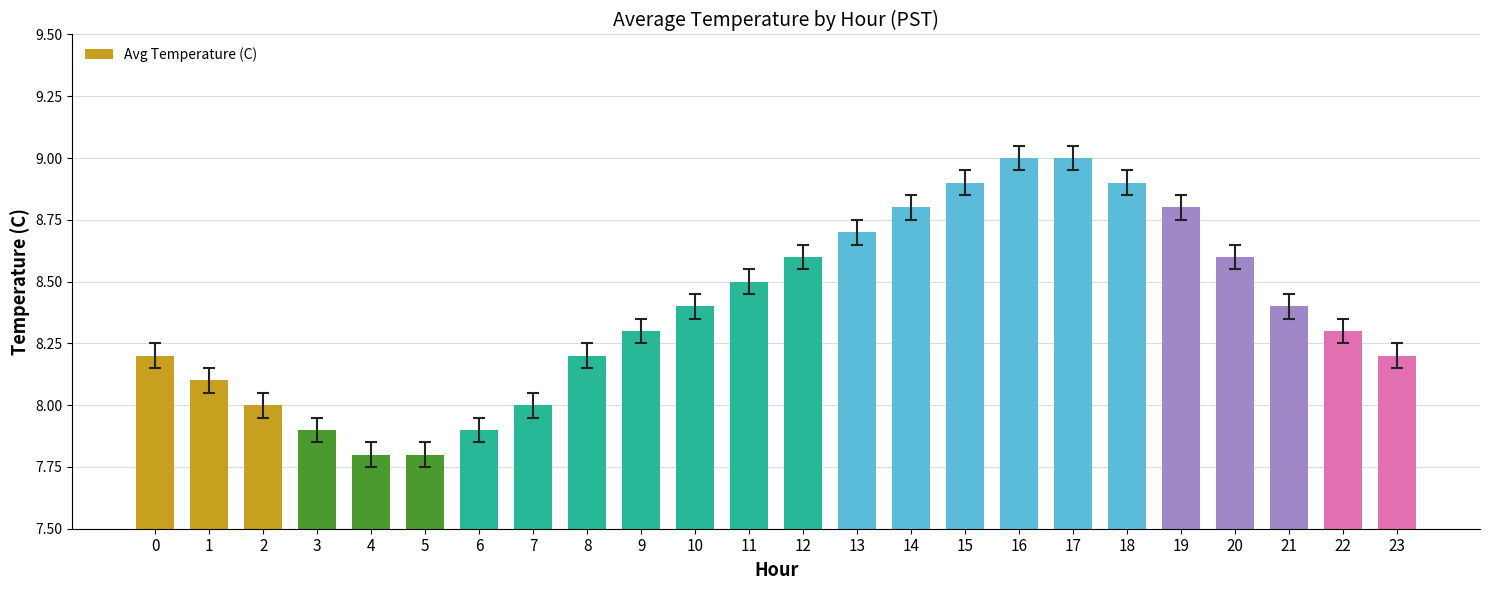

What is the average value?

8.4